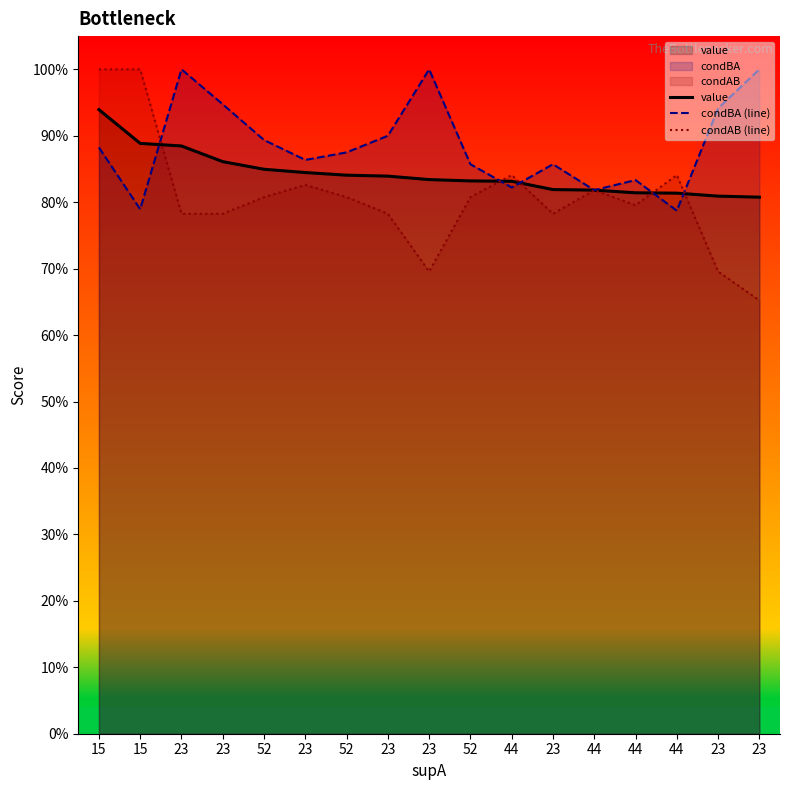

The condAB (line) series shows 1.0 at 15. True or false?

True